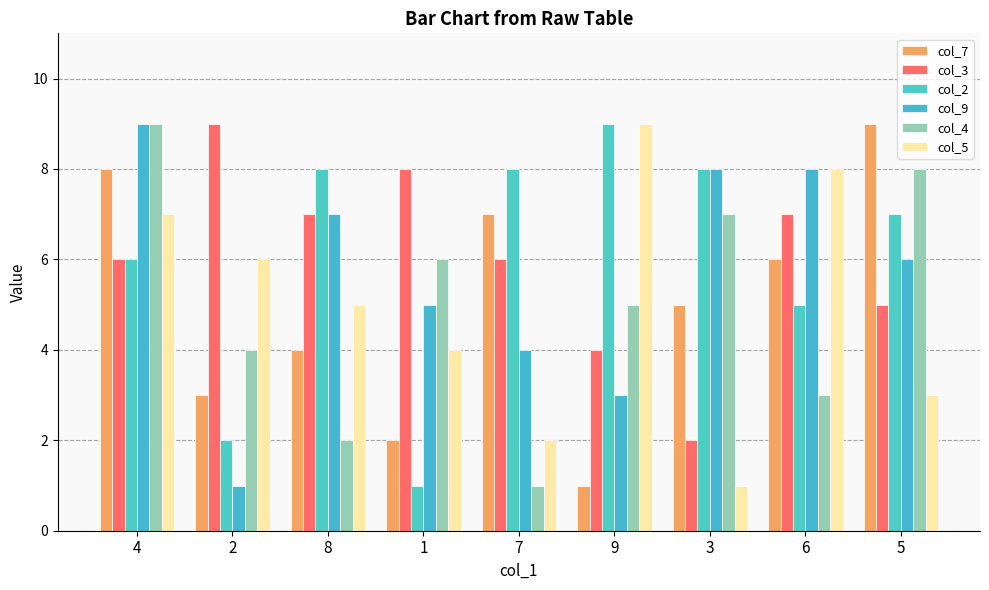

At which label does col_9 first exceed 6?

4